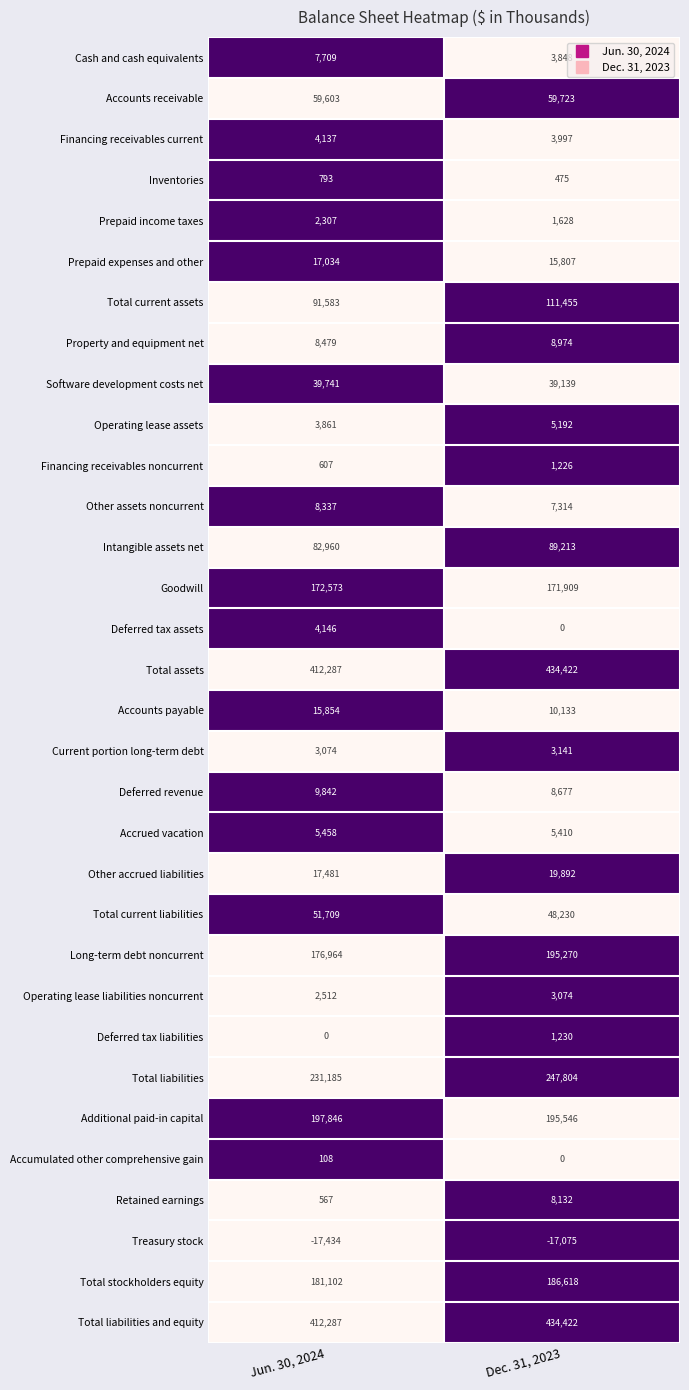

List the labels in order of Additional paid-in capital value, largest first.

Jun. 30, 2024, Dec. 31, 2023